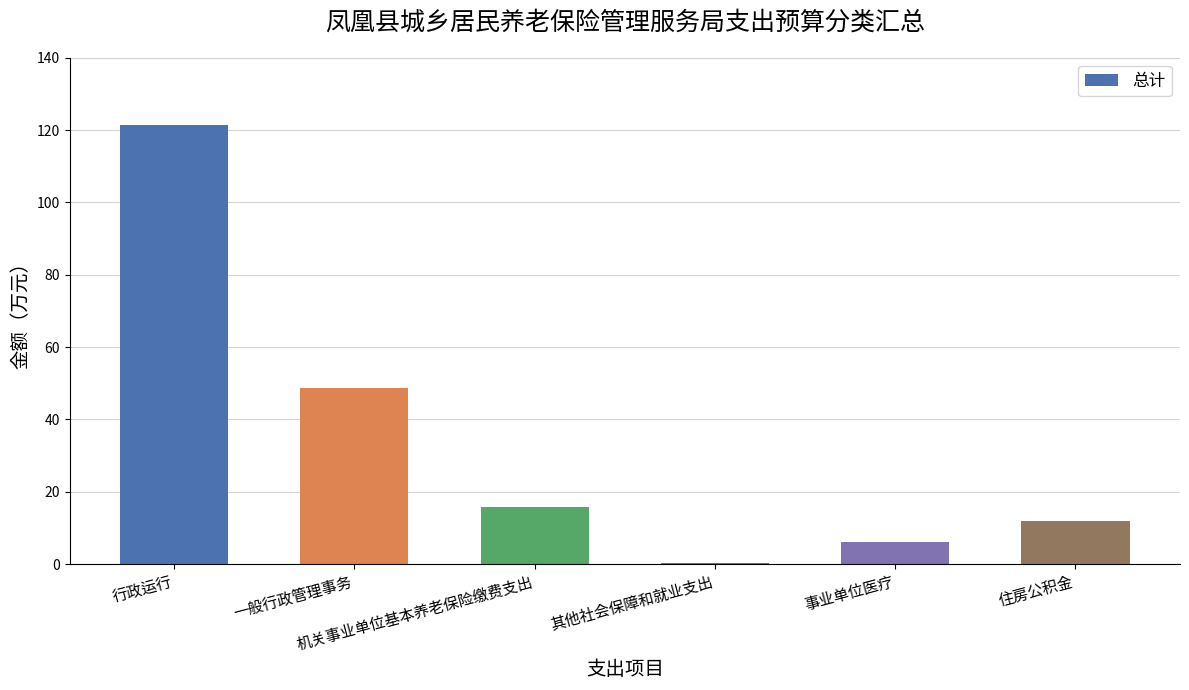

Read the value at 事业单位医疗.

6.2